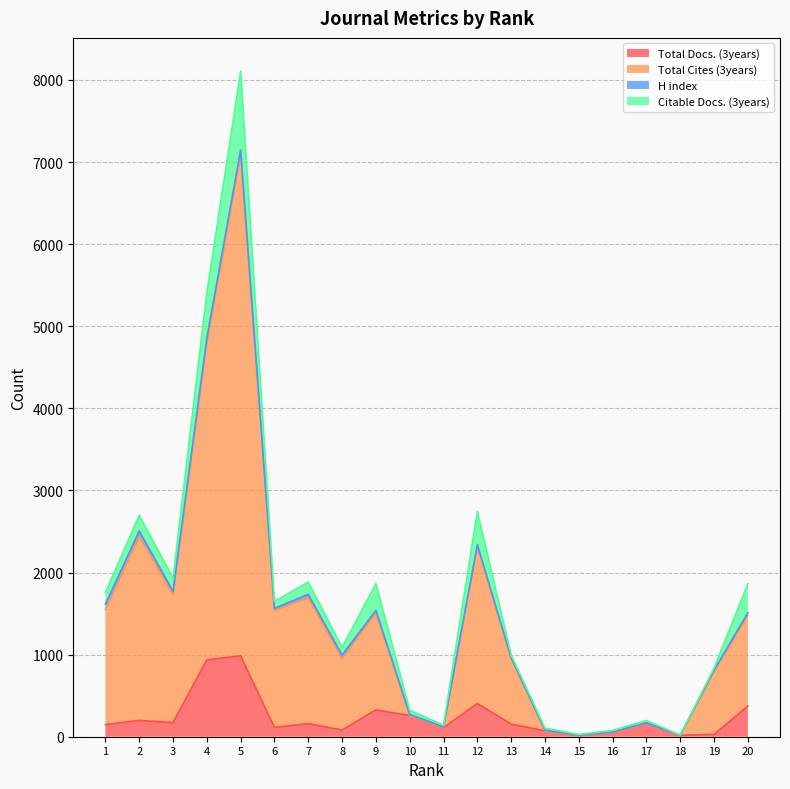

The value of Total Docs. (3years) at 12 is 404. True or false?

True